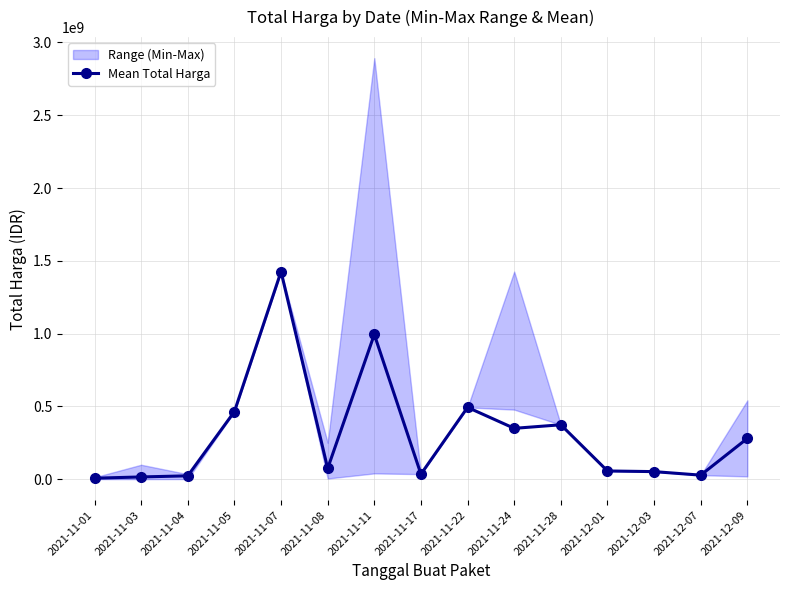

Reading left to right, extract all data points from this chart.

6393750.0	15051753.3	22668015.0	464002100.0	1425867900.0	73737560.0	993854400.0	34292000.0	493000000.0	348953133.3	373404000.0	56152800.0	51601000.0	27412000.0	279972000.0